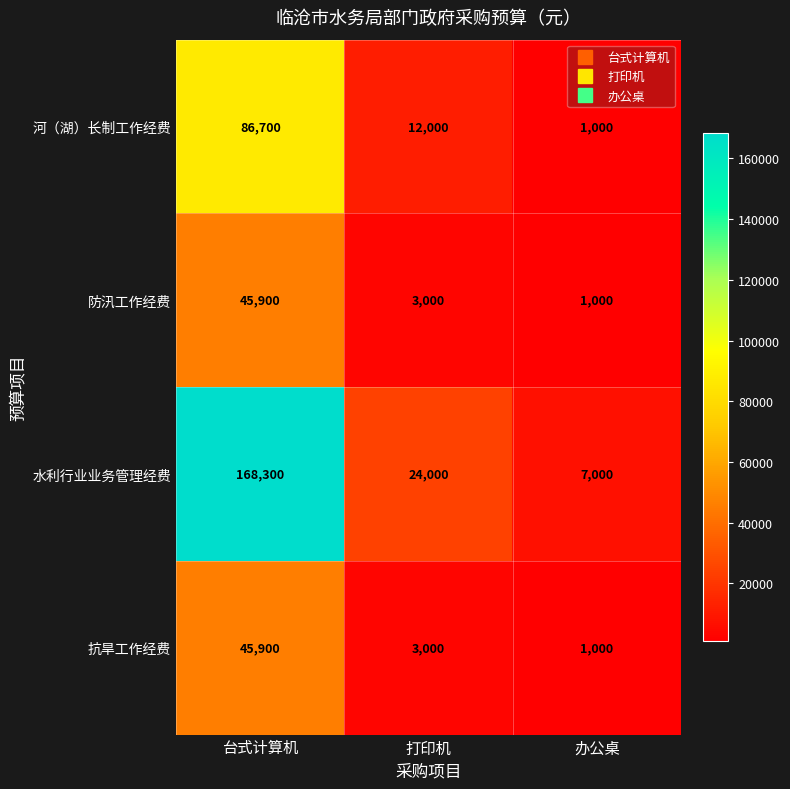

Reading right to left, list all the values displayed in this chart.

河（湖）长制工作经费: 1000	12000	86700
防汛工作经费: 1000	3000	45900
水利行业业务管理经费: 7000	24000	168300
抗旱工作经费: 1000	3000	45900